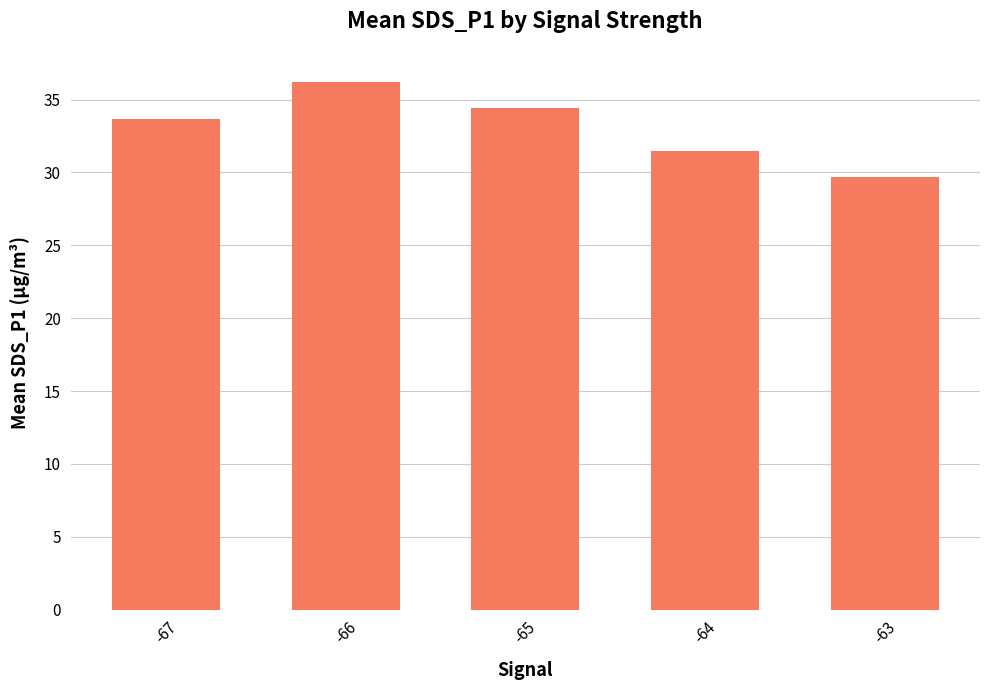

Count the number of categories in the chart.

5